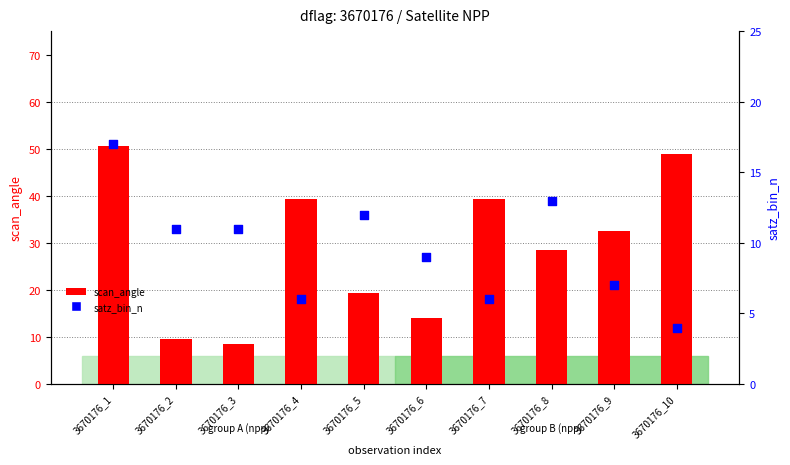

At which category is the sum across all series the highest?

3670176_1